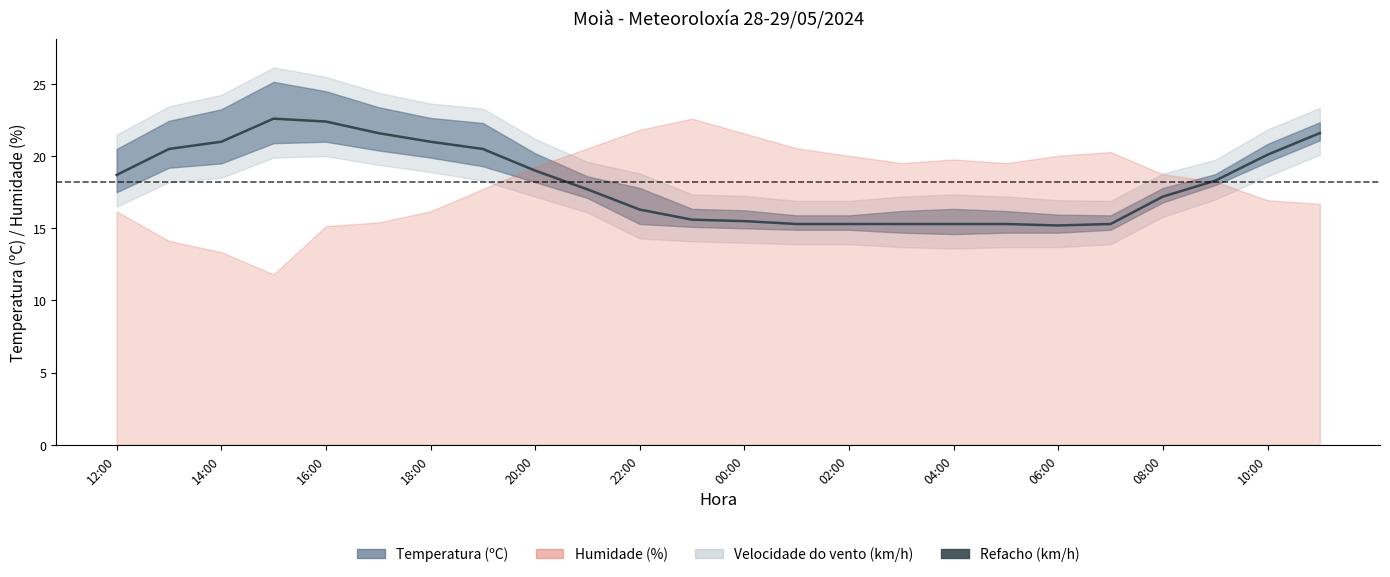

Count the number of values greater than 18.

12